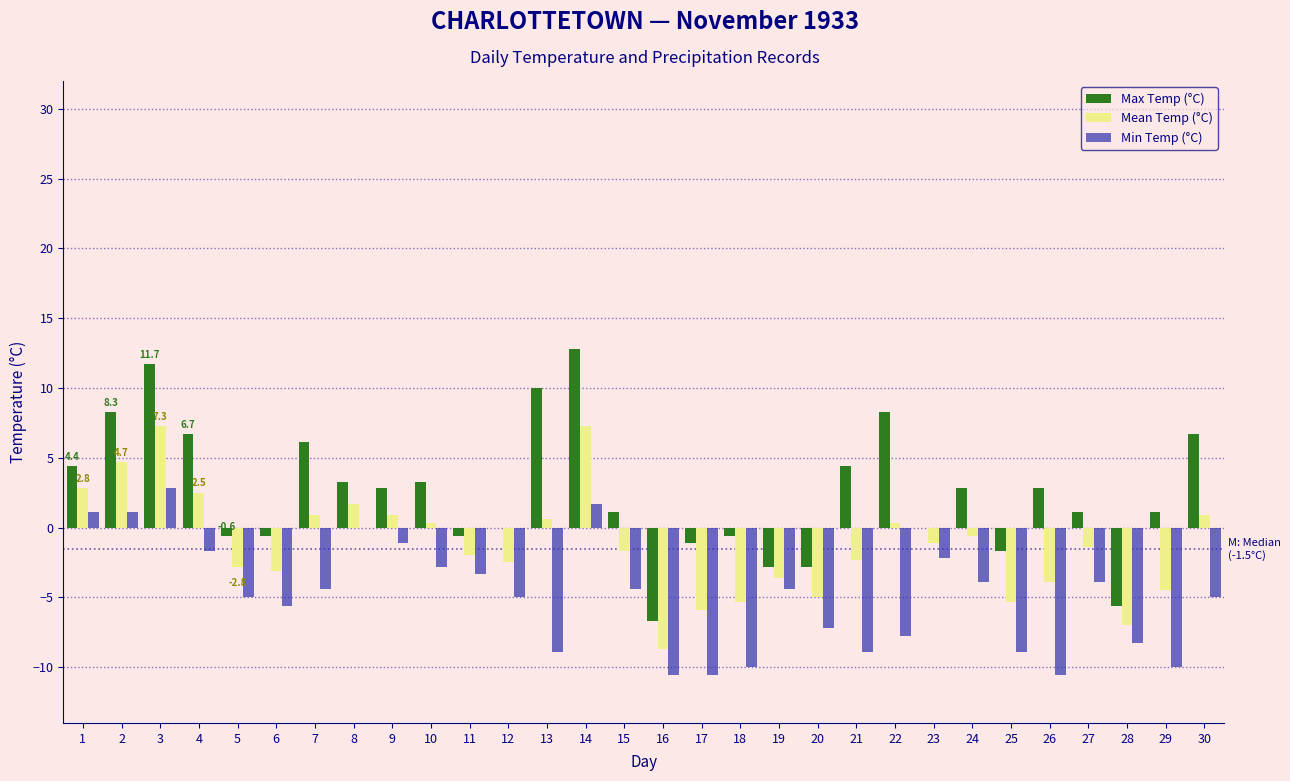

What is the spread (max minus min) of values at 24?

6.7